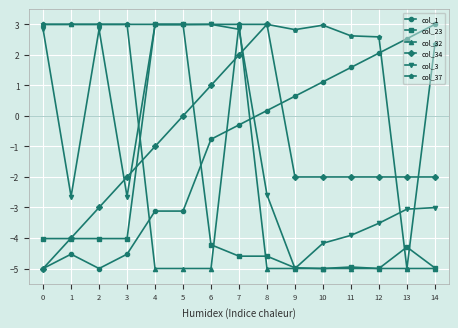

Reading left to right, list all the values displayed in this chart.

col_1: 0=-5.0	1=-4.5	2=-5.0	3=-4.5	4=-3.1	5=-3.1	6=-0.8	7=-0.3	8=0.2	9=0.6	10=1.1	11=1.6	12=2.1	13=2.5	14=3.0
col_23: 0=-4.0	1=-4.0	2=-4.0	3=-4.0	4=3.0	5=3.0	6=-4.2	7=-4.6	8=-4.6	9=-5.0	10=-5.0	11=-5.0	12=-5.0	13=-4.3	14=-5.0
col_32: 0=3.0	1=3.0	2=3.0	3=3.0	4=-5.0	5=-5.0	6=-5.0	7=3.0	8=-5.0	9=-5.0	10=-5.0	11=-5.0	12=-5.0	13=-5.0	14=-5.0
col_34: 0=-5.0	1=-4.0	2=-3.0	3=-2.0	4=-1.0	5=0.0	6=1.0	7=2.0	8=3.0	9=-2.0	10=-2.0	11=-2.0	12=-2.0	13=-2.0	14=-2.0
col_3: 0=2.8	1=-2.6	2=2.8	3=-2.6	4=3.0	5=3.0	6=3.0	7=2.8	8=-2.6	9=-5.0	10=-4.2	11=-3.9	12=-3.5	13=-3.1	14=-3.0
col_37: 0=3.0	1=3.0	2=3.0	3=3.0	4=3.0	5=3.0	6=3.0	7=3.0	8=3.0	9=2.8	10=3.0	11=2.6	12=2.6	13=-5.0	14=2.3